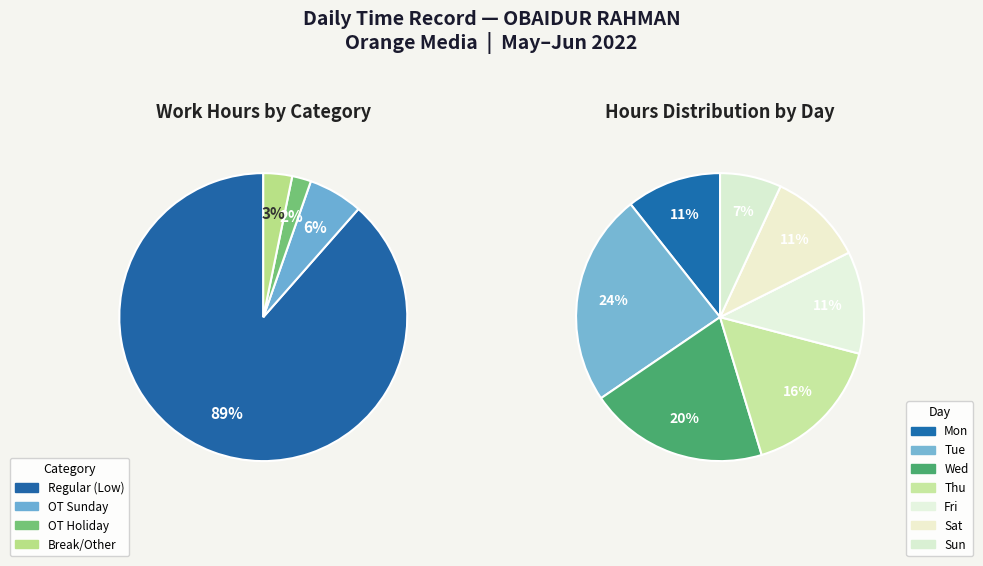

Between Tue and Fri, which is larger?

Tue